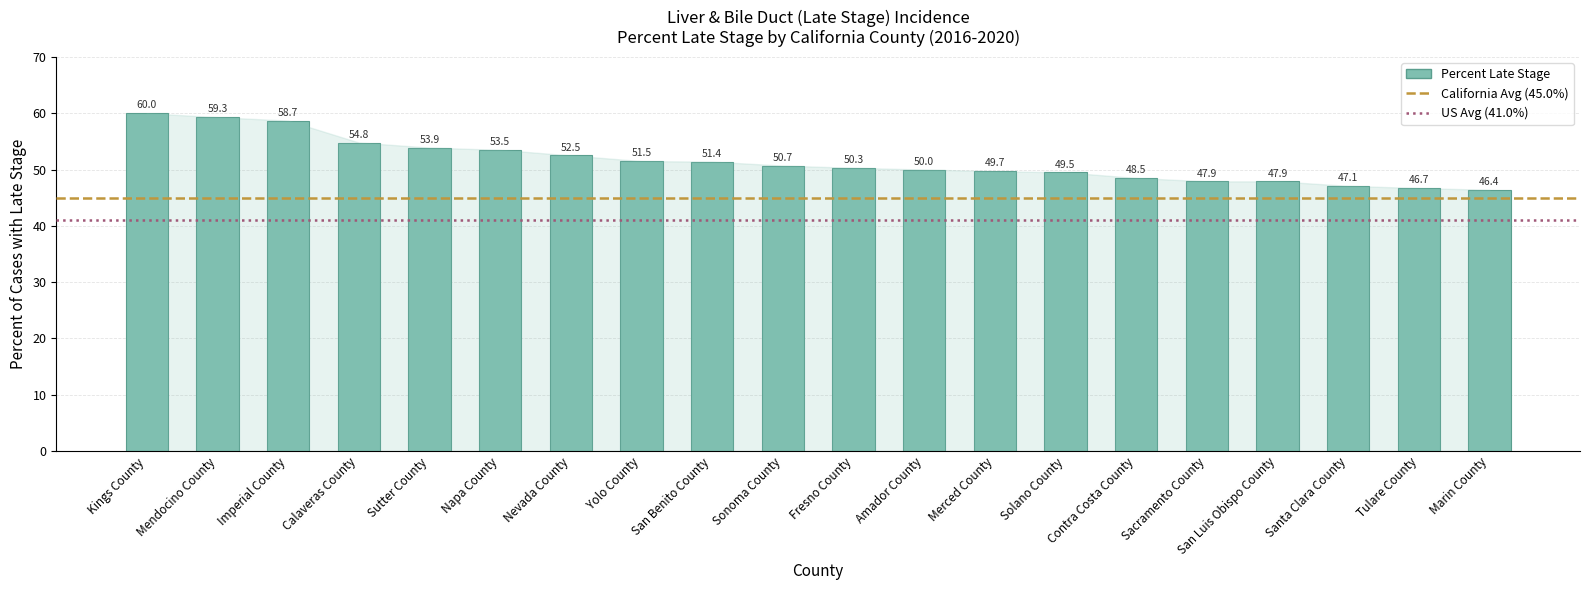

Reading right to left, extract all data points from this chart.

Marin County=46.4	Tulare County=46.7	Santa Clara County=47.1	San Luis Obispo County=47.9	Sacramento County=47.9	Contra Costa County=48.5	Solano County=49.5	Merced County=49.7	Amador County=50.0	Fresno County=50.3	Sonoma County=50.7	San Benito County=51.4	Yolo County=51.5	Nevada County=52.5	Napa County=53.5	Sutter County=53.9	Calaveras County=54.8	Imperial County=58.7	Mendocino County=59.3	Kings County=60.0